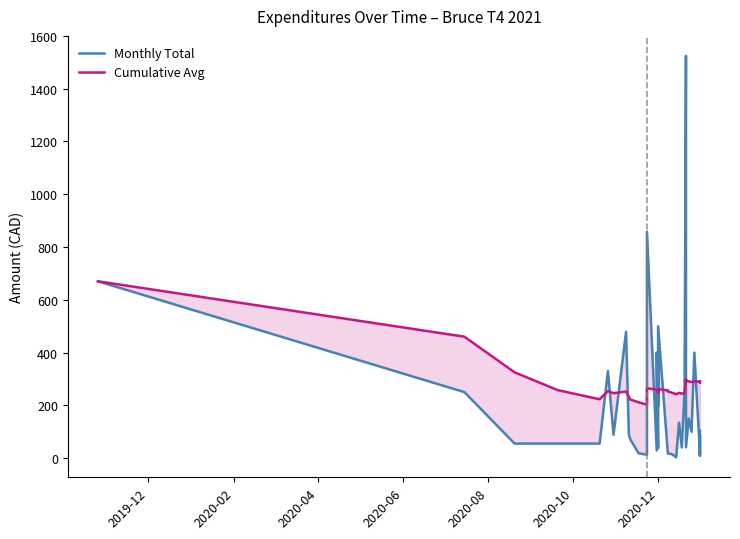

The value of Monthly Total at 2020-04 is 21.2. True or false?

False